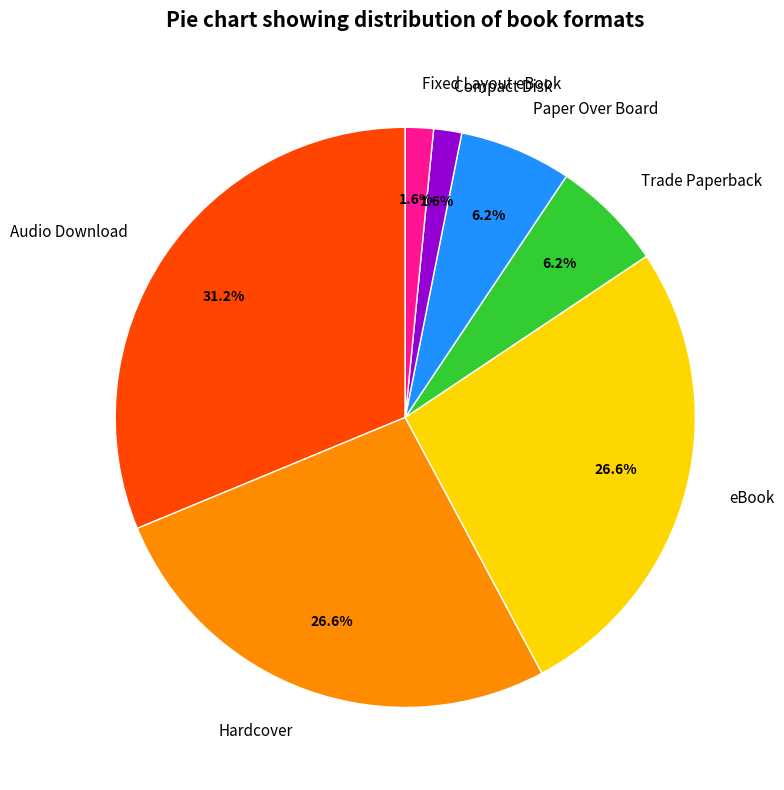

Do Trade Paperback and Fixed Layout eBook together represent more than half of the pie?

No